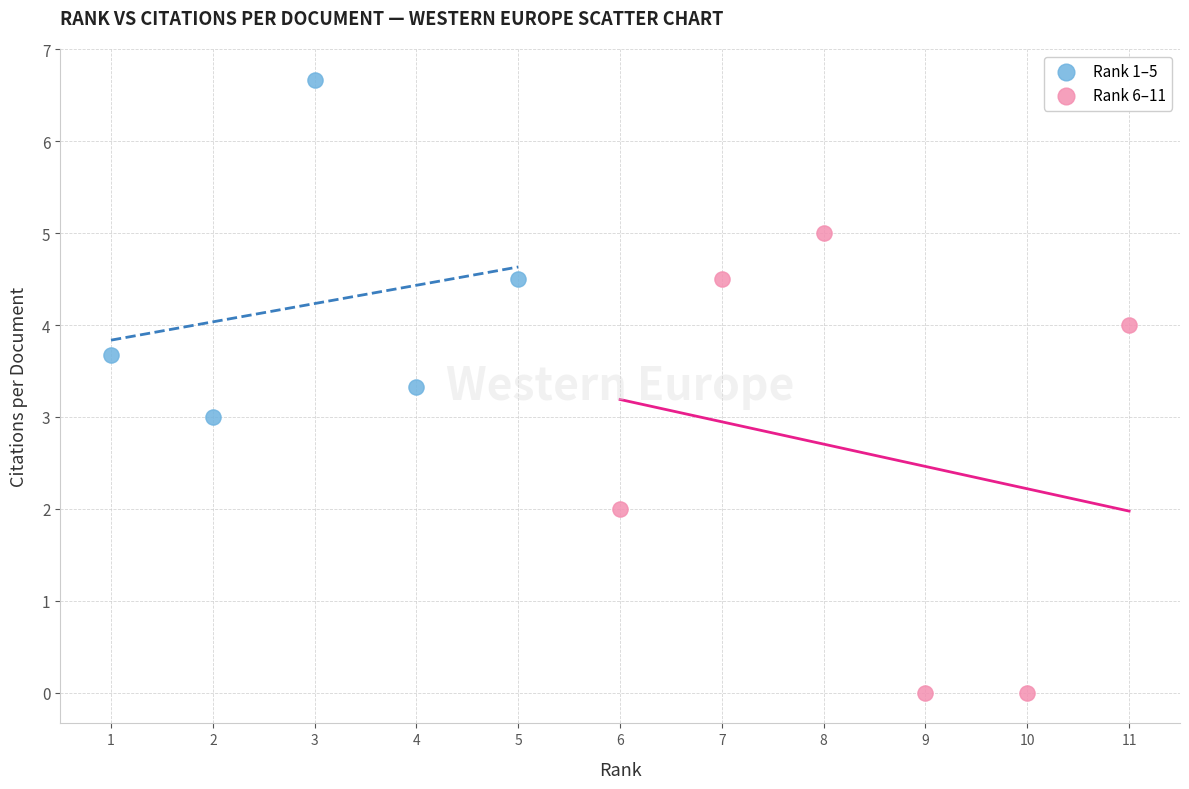

Which series has the largest Y range (max minus min)?

Rank 6–11